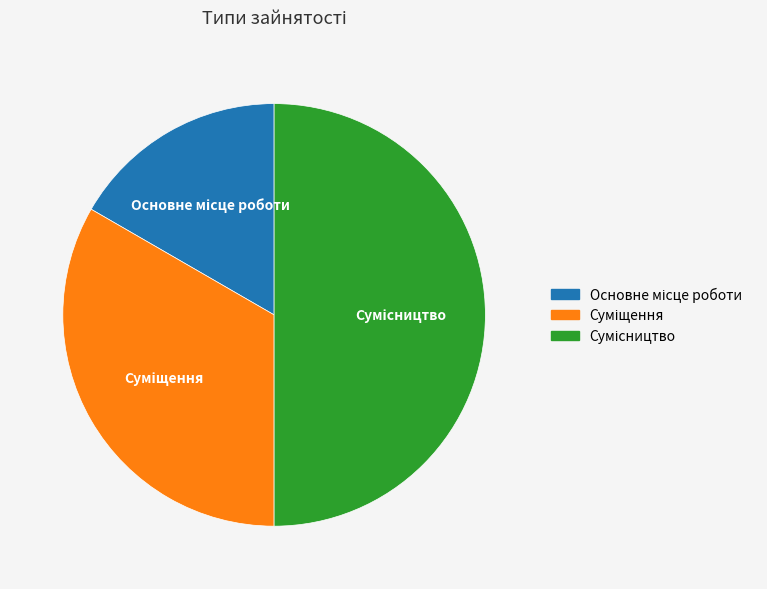

How many slices are in this pie chart?

3